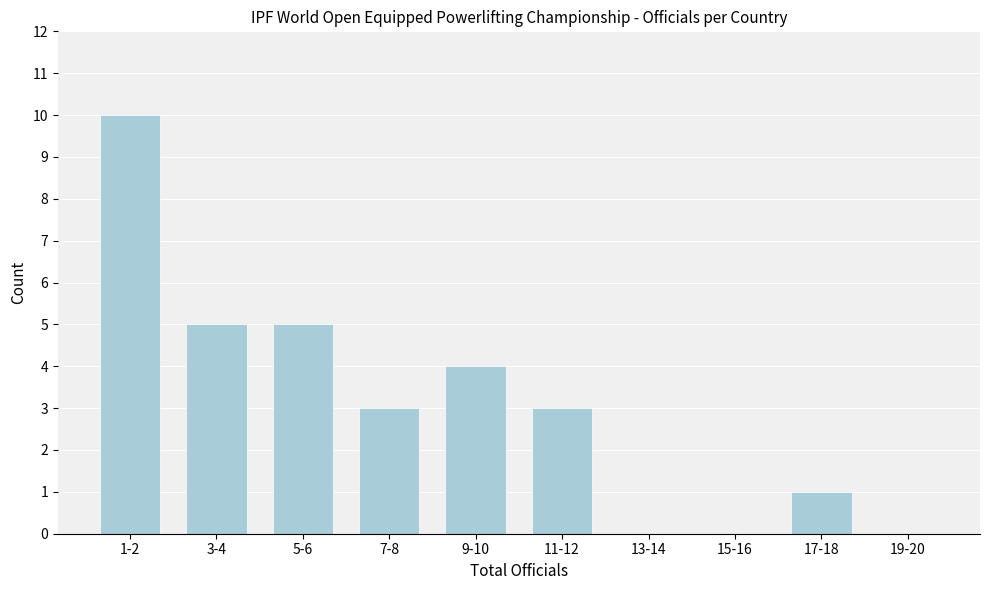

Reading left to right, transcribe all the data shown in this chart.

1-2=10	3-4=5	5-6=5	7-8=3	9-10=4	11-12=3	13-14=0	15-16=0	17-18=1	19-20=0